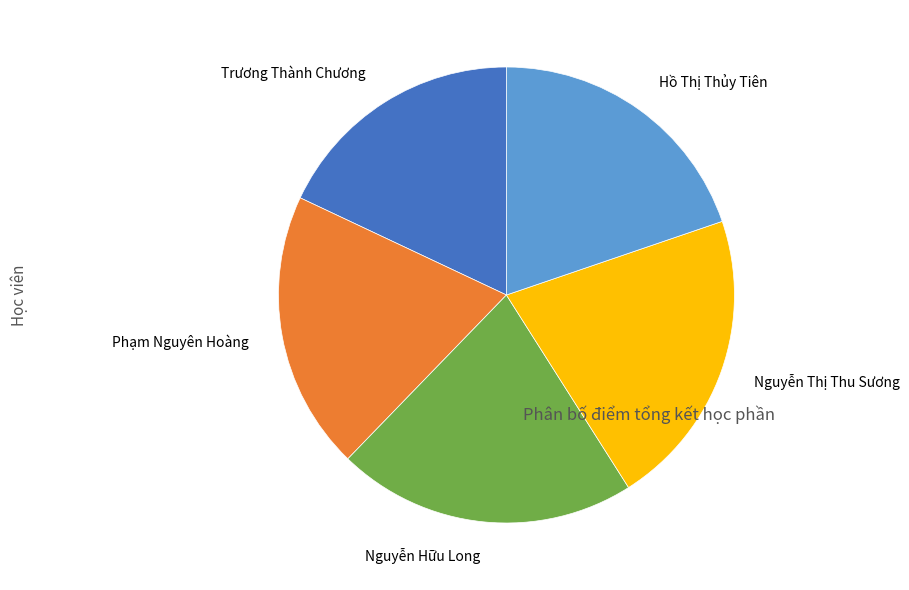

Count the number of slices in the pie.

5